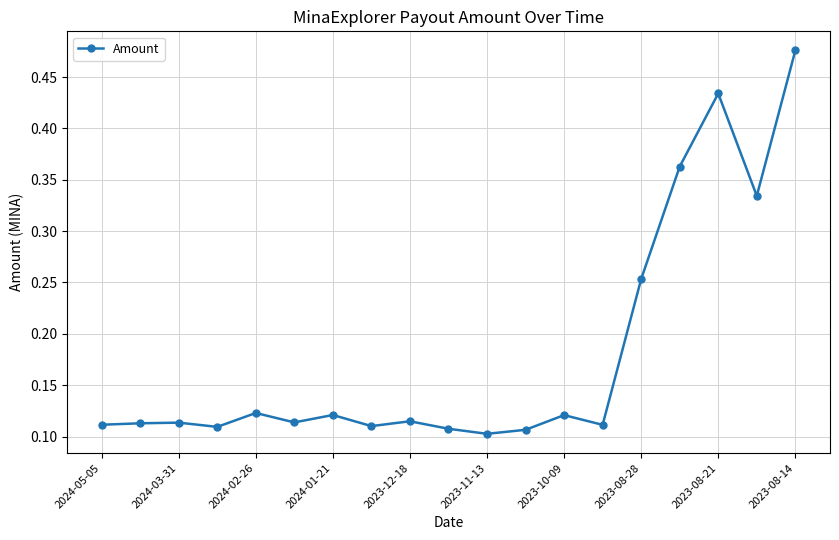

What is the sum of all values?

3.4